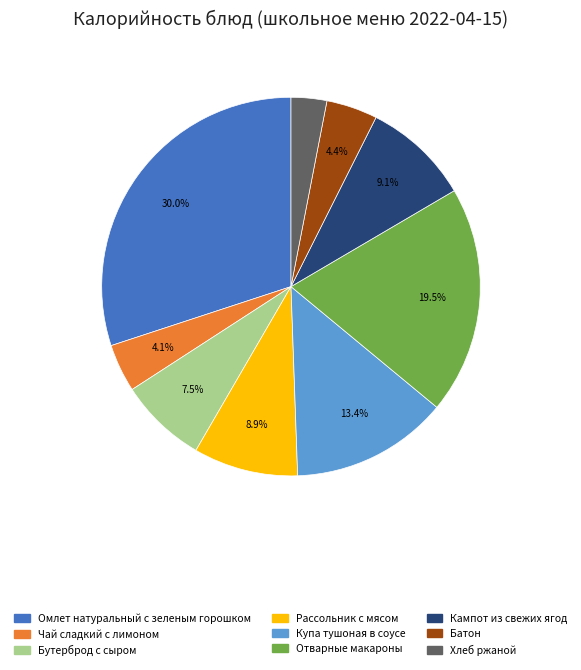

Combined, do Кампот из свежих ягод and Батон account for over 50%?

No